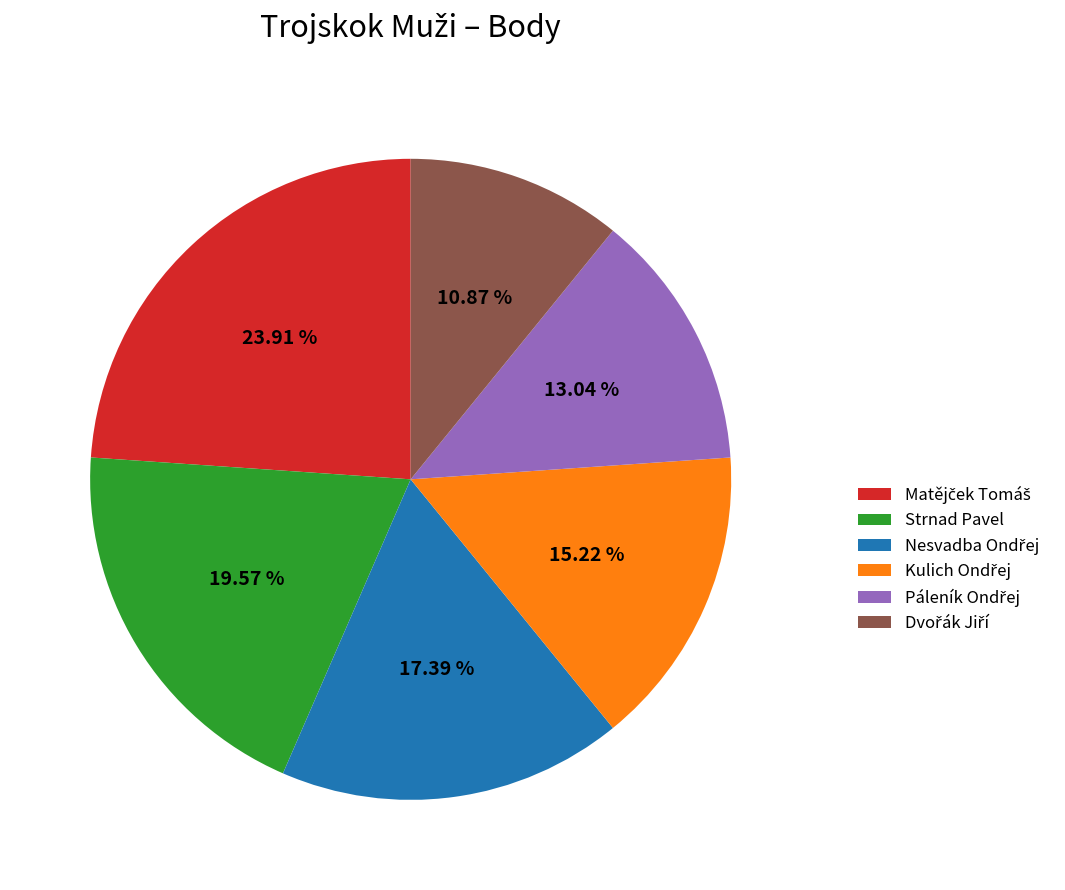

Does any single category account for the majority?

No